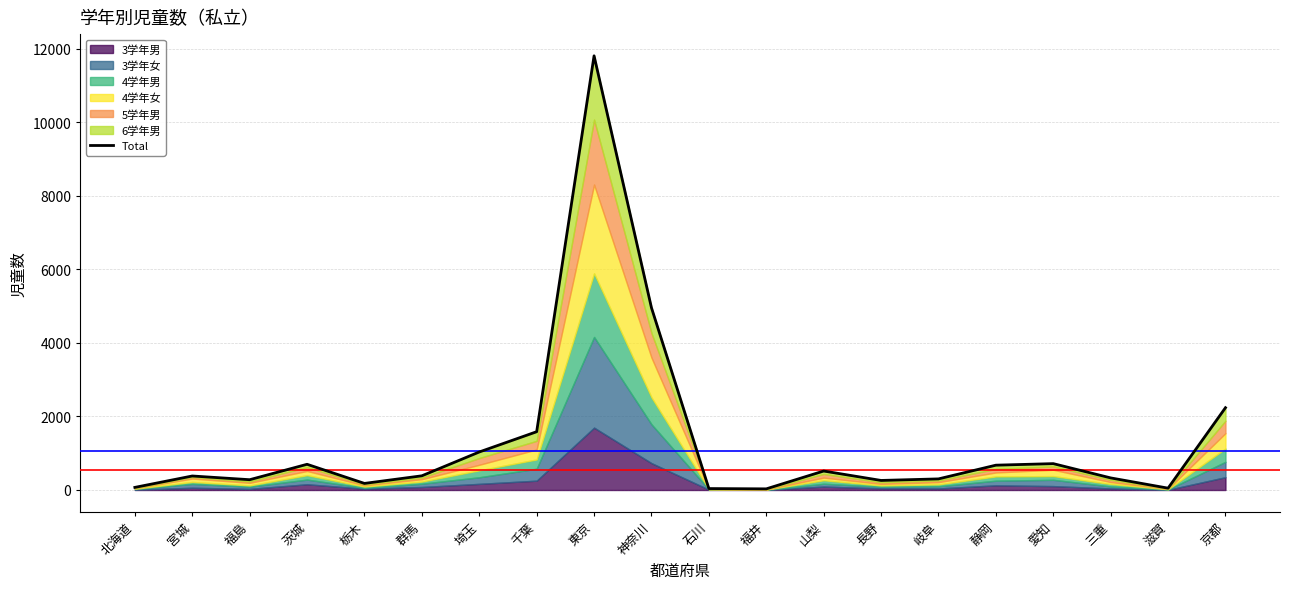

What is the change in value from 福島 to 長野?

-20